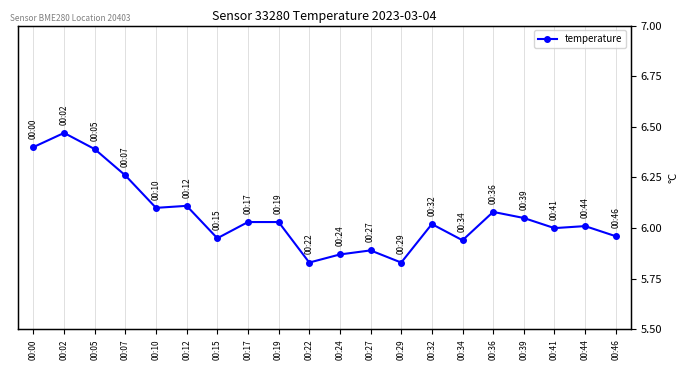

What is the value of the 17th point from the left?

6.0